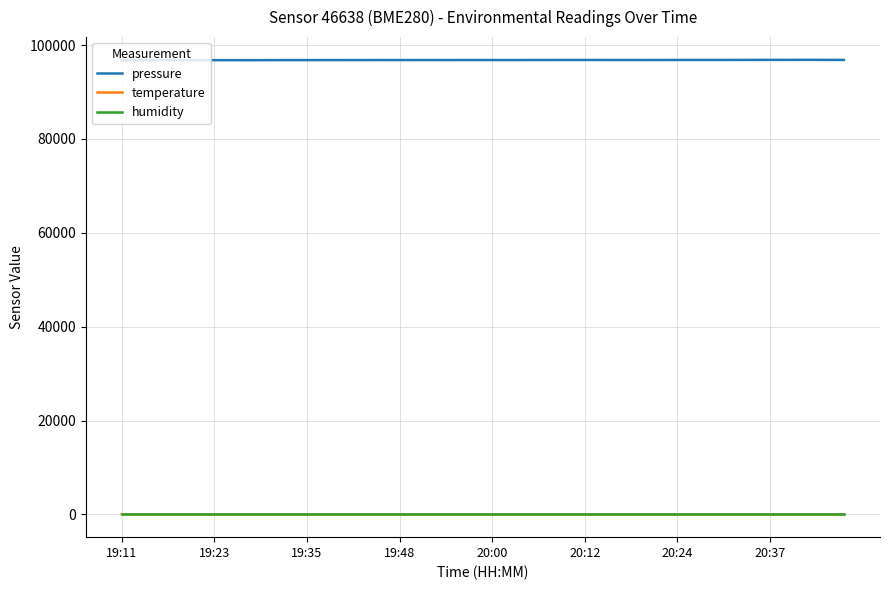

What is the maximum value shown in the chart?

96849.9